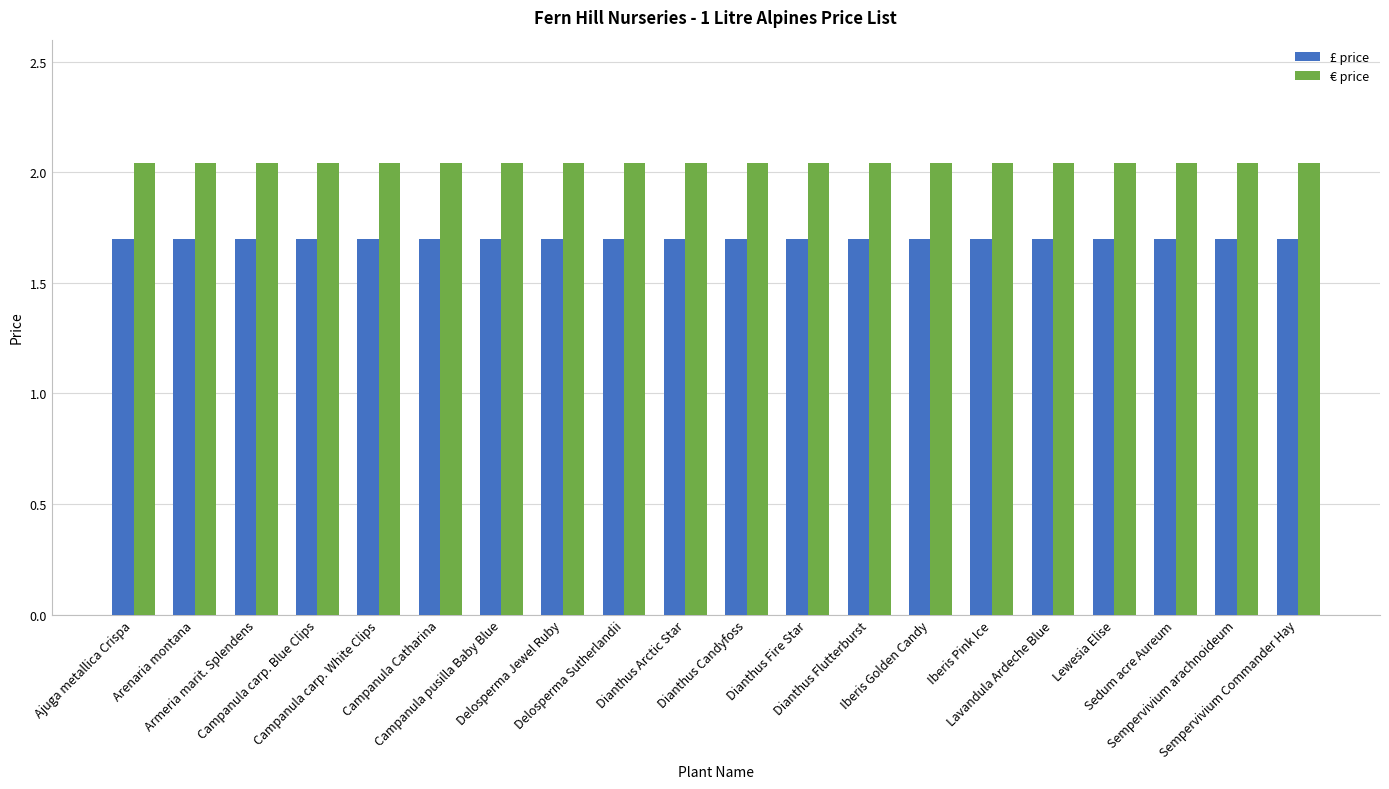

True or false: € price has a value of 1.1 at Delosperma Sutherlandii.

False